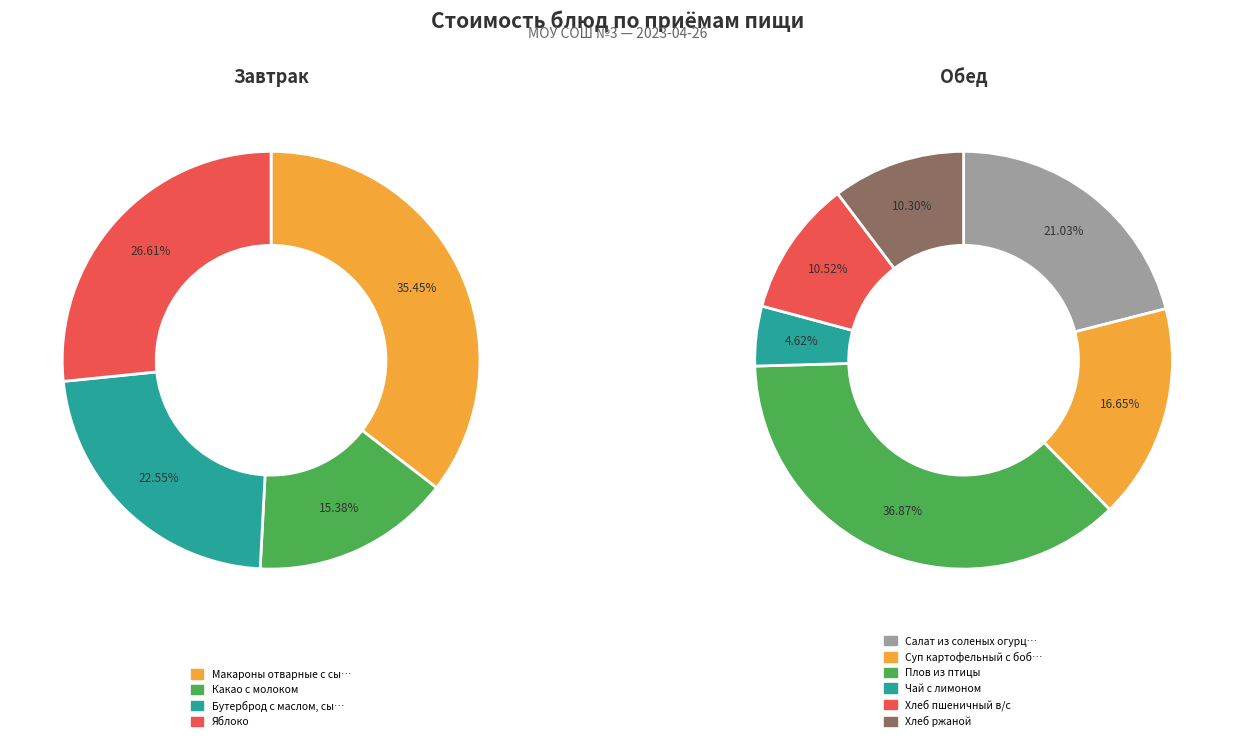

How many segments does this pie chart have?

10